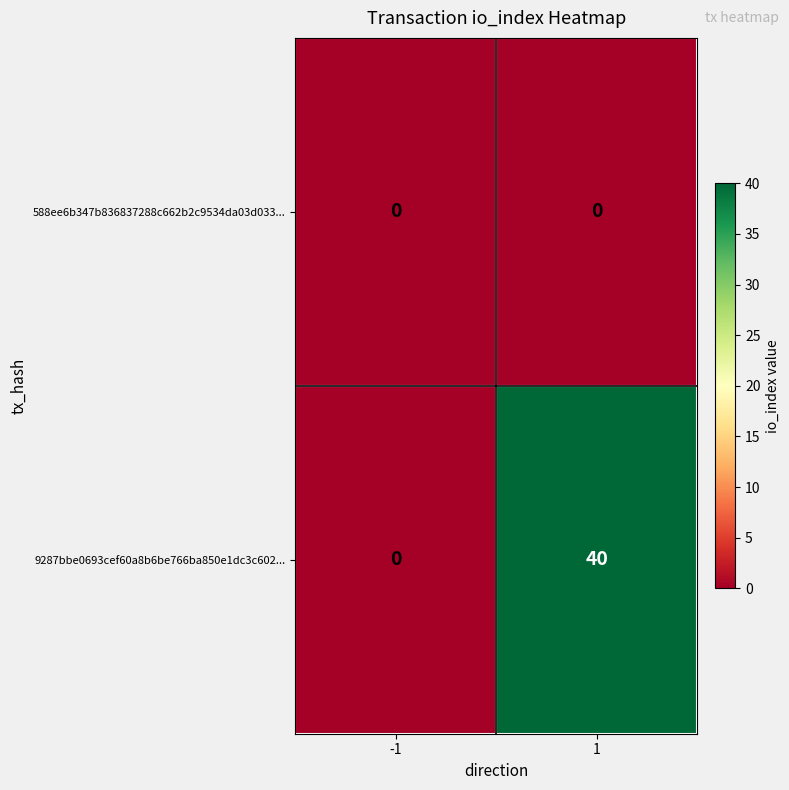

Is it true that 588ee6b347b836837288c662b2c9534da03d033... equals 0 at 1?

True